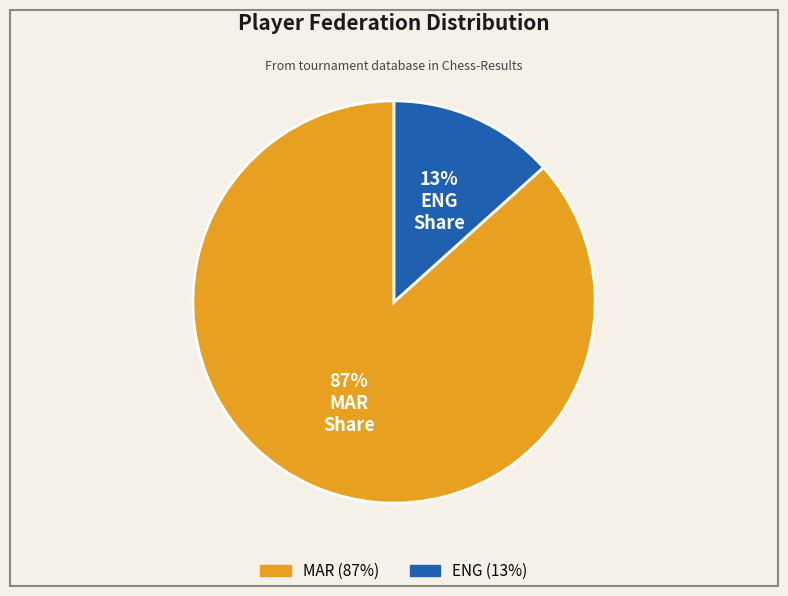

Between MAR and ENG, which is larger?

MAR